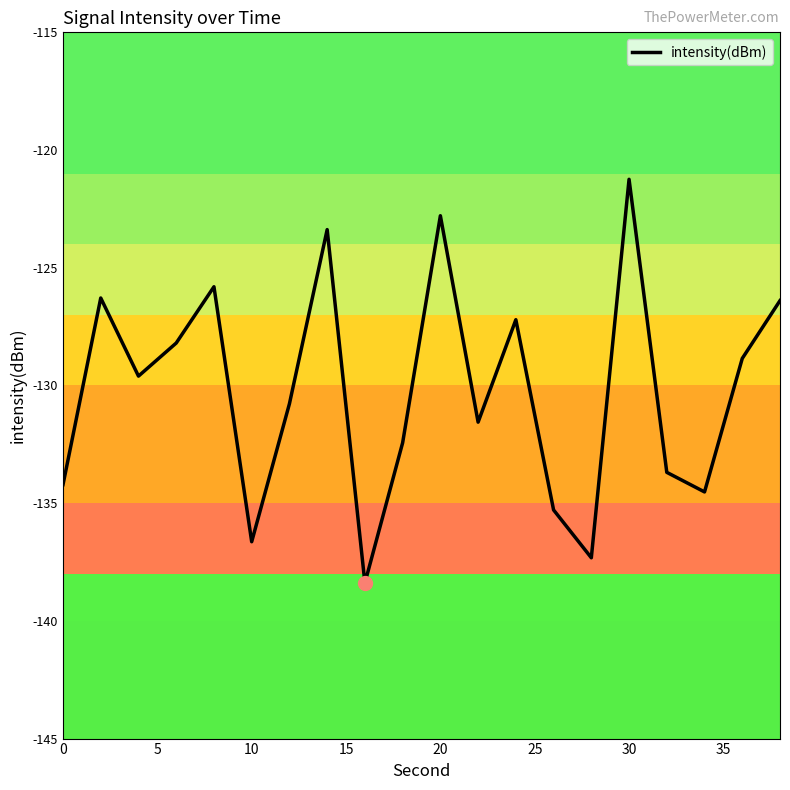

What is the difference between the maximum and minimum values?

17.1